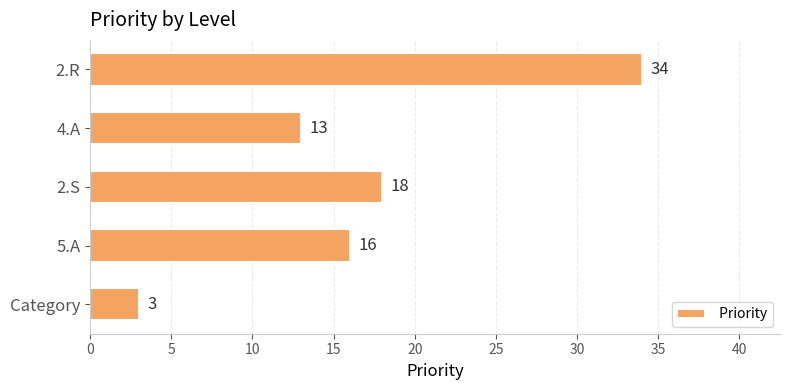

The chart shows a value of 18 at 2.S. True or false?

True